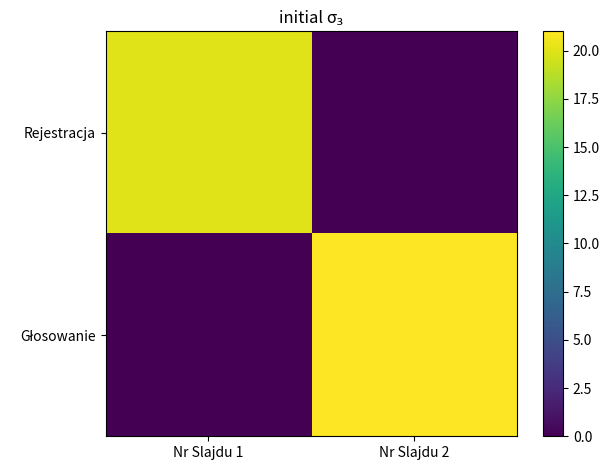

What is the difference between the highest and lowest values at Nr Slajdu 2?

21